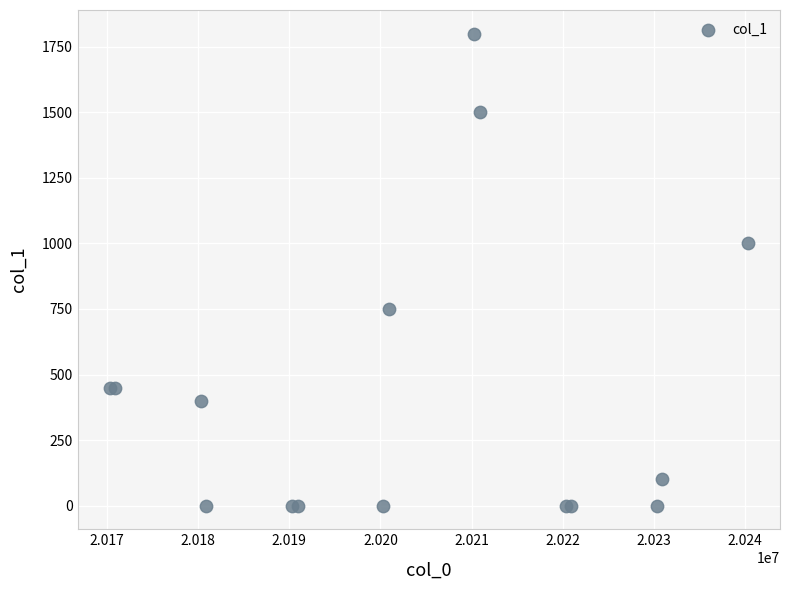

What Y value in the scatter plot is closest to 900?

1000